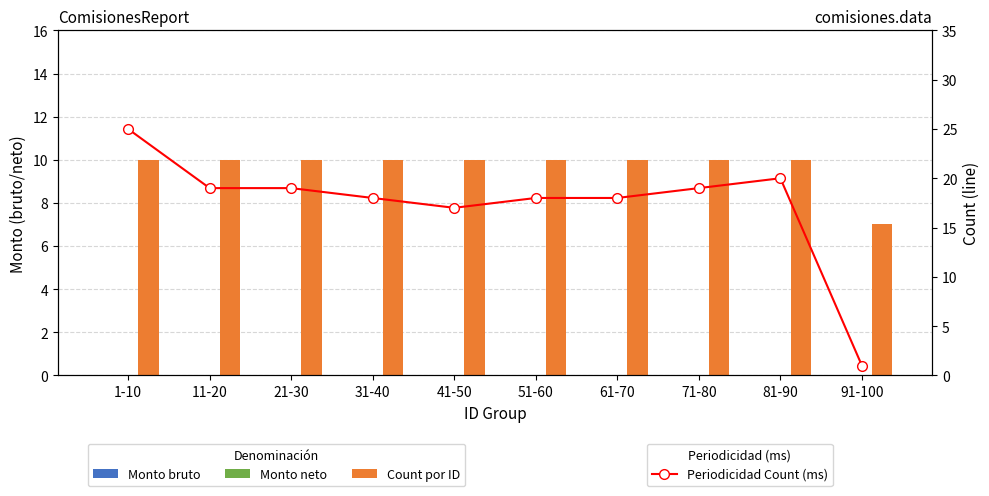

At how many categories does at least one series exceed 10?

9